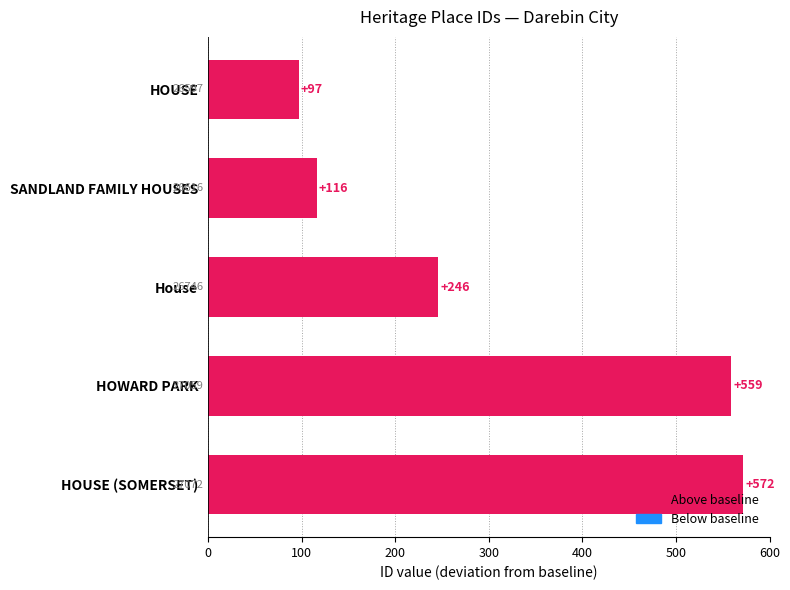

The value at HOUSE is 28. True or false?

False